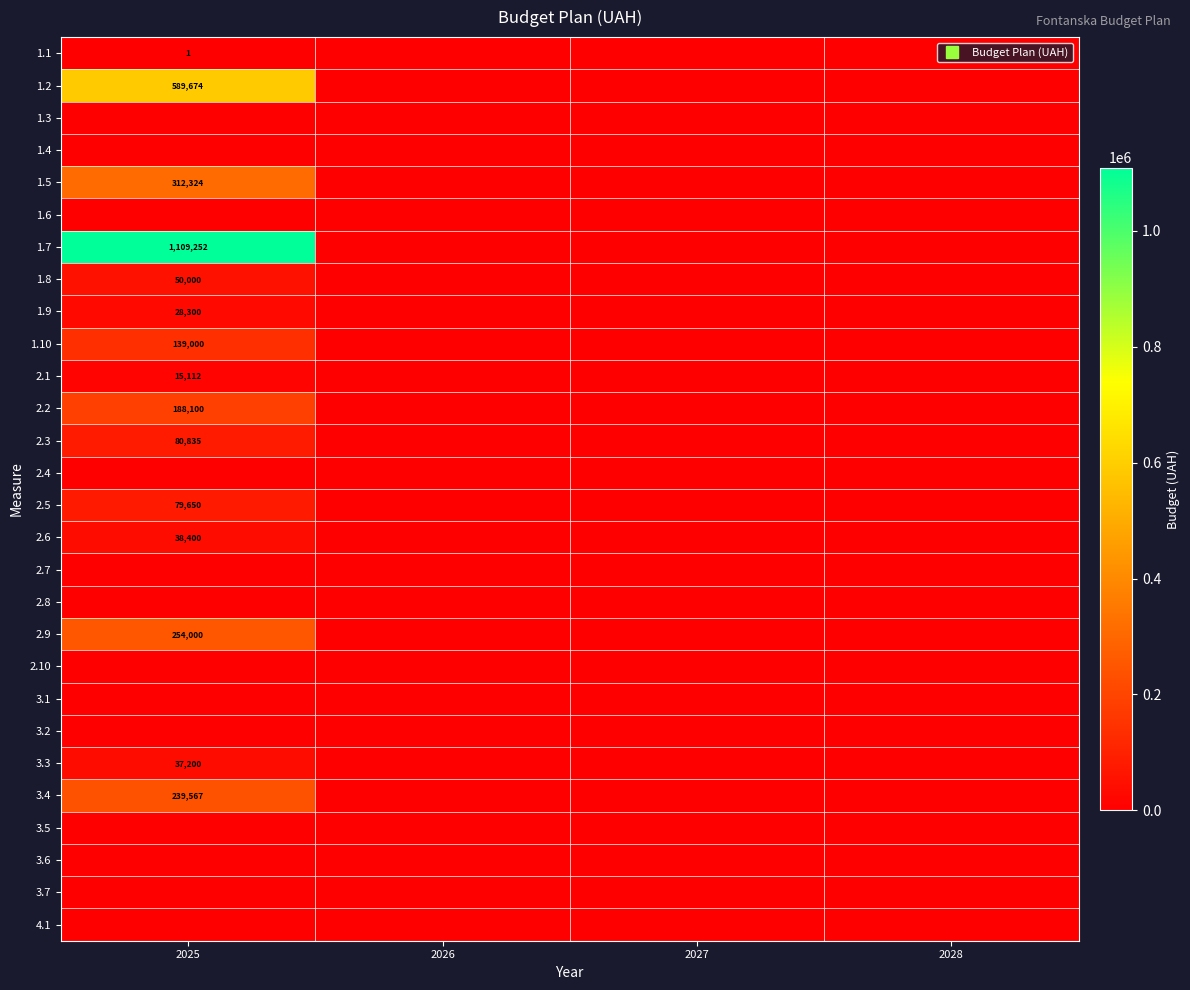

What is the average value of the 1.8 series?

12500